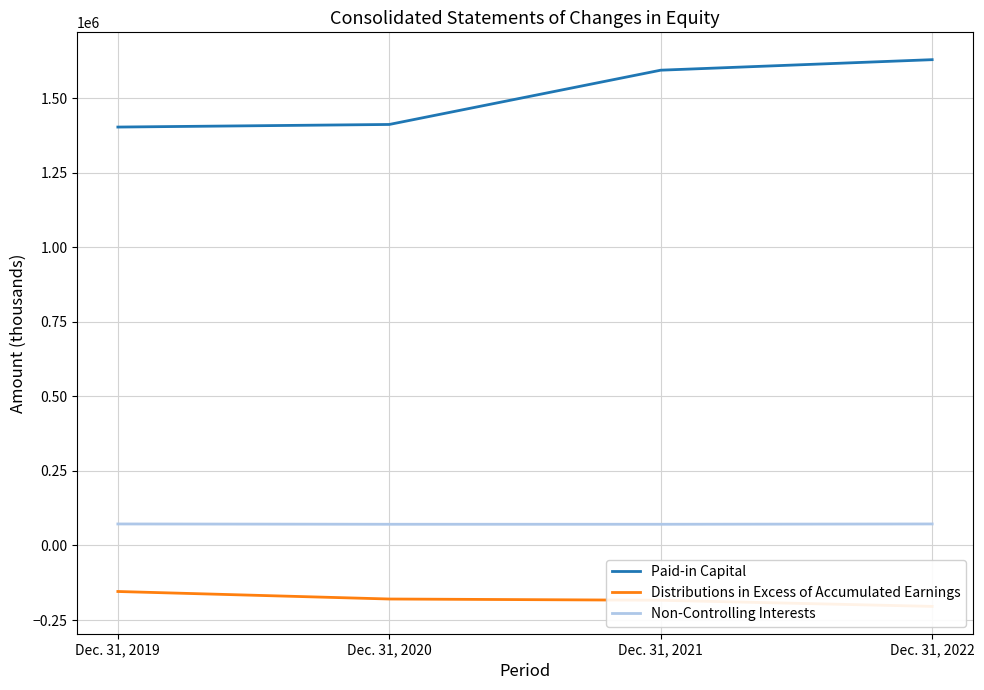

True or false: Distributions in Excess of Accumulated Earnings has more than 1 points higher than both neighbors.

False